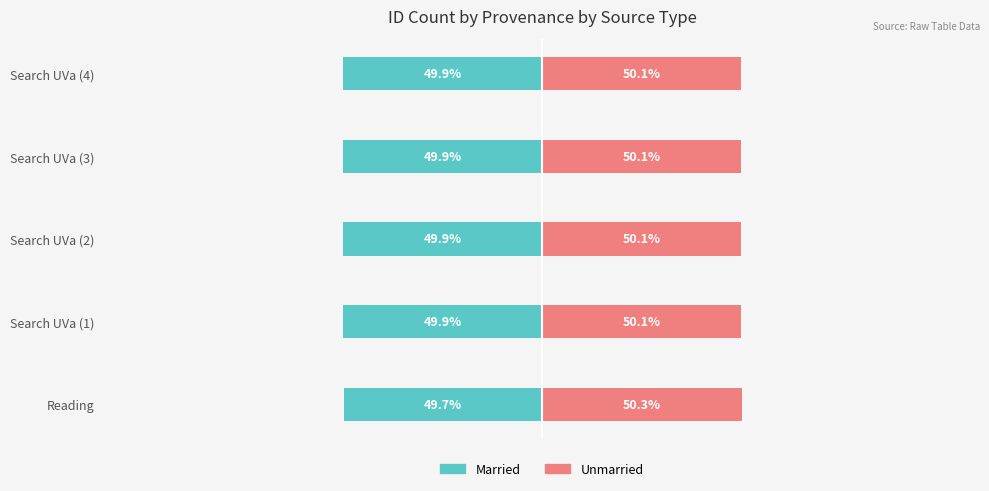

What is the average value of the Unmarried series?

50.1